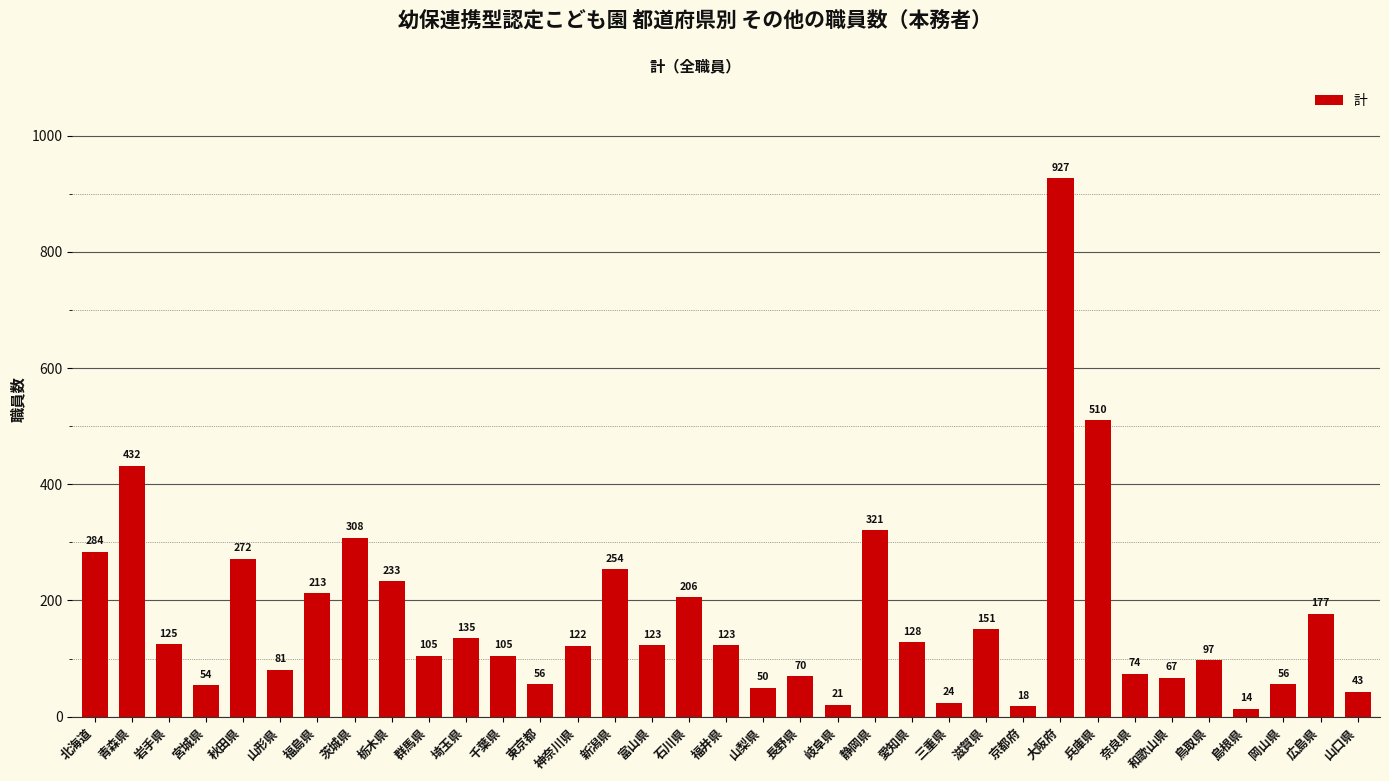

Reading right to left, extract all data points from this chart.

43	177	56	14	97	67	74	510	927	18	151	24	128	321	21	70	50	123	206	123	254	122	56	105	135	105	233	308	213	81	272	54	125	432	284